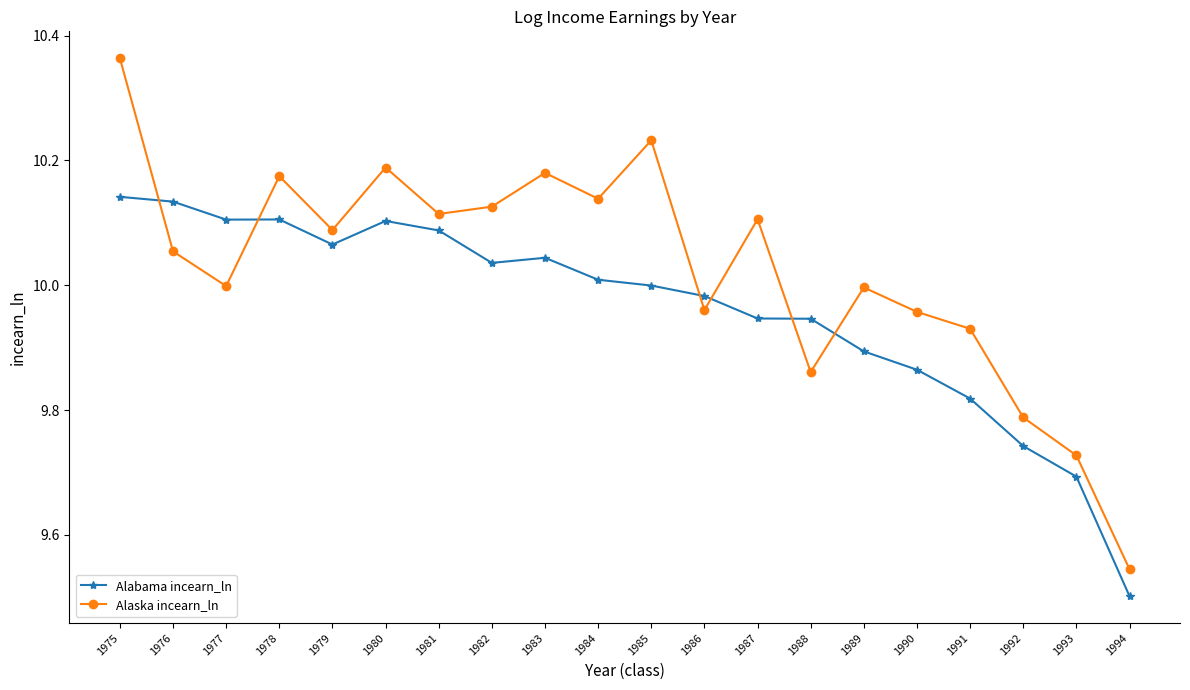

How many lines are shown in the chart?

2